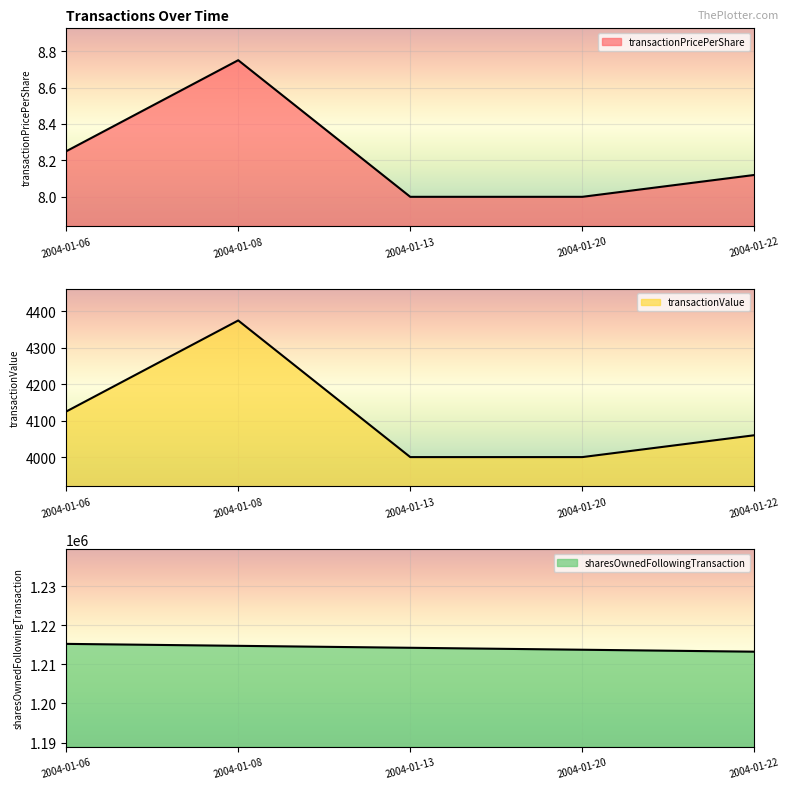

At 2004-01-06, list the series in order from largest to smallest.

sharesOwnedFollowingTransaction, transactionValue, transactionPricePerShare